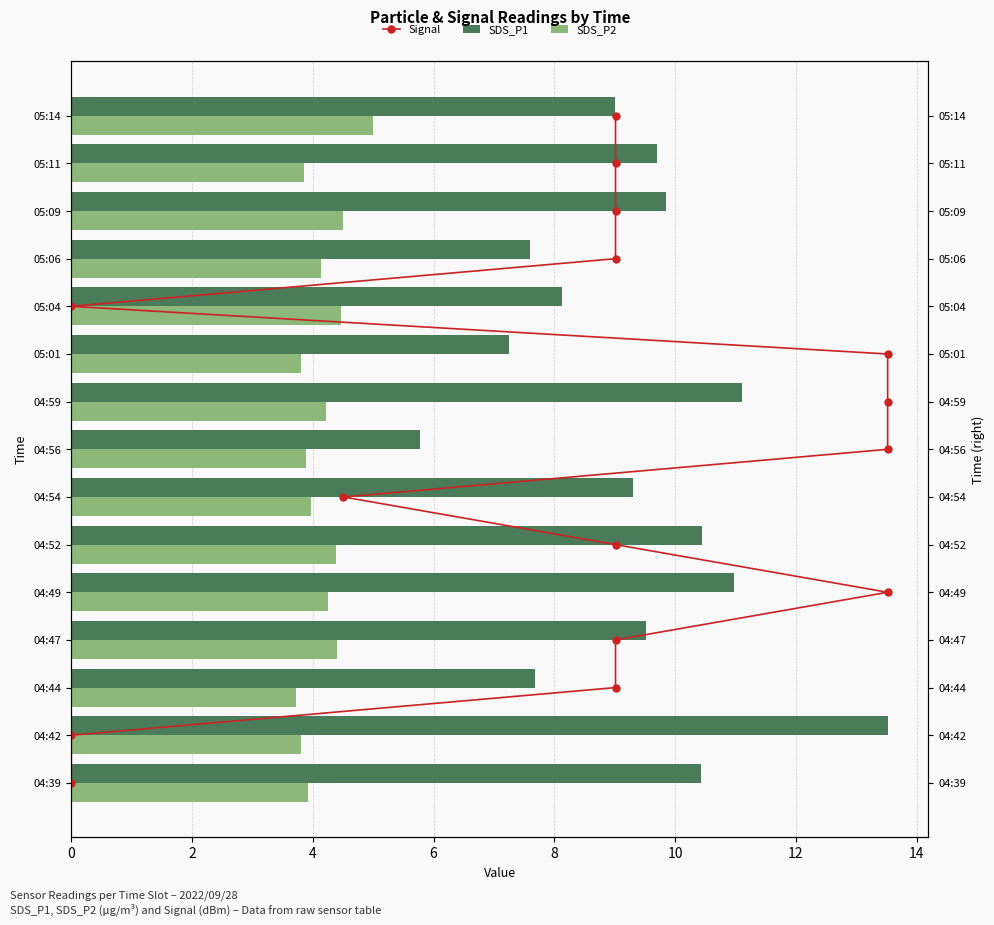

Rank the series at 8 from lowest to highest value.

Signal, SDS_P2, SDS_P1